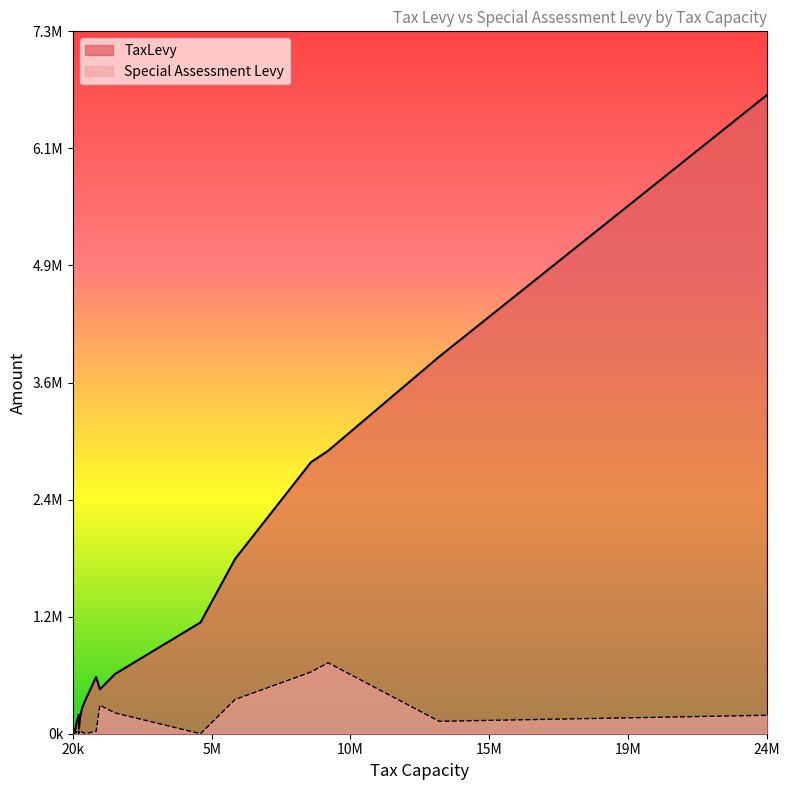

What is the sum of the Special Assessment Levy values at 24208425 and 341598?

211264